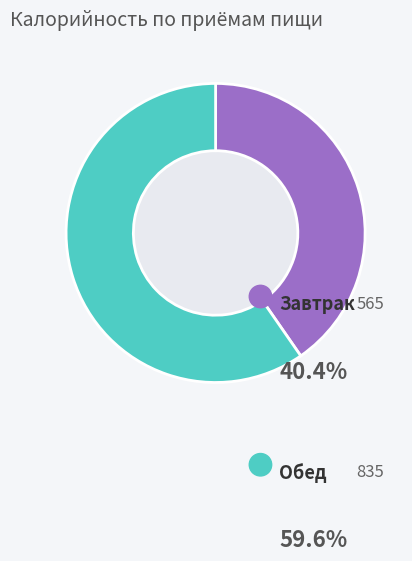

True or false: Обед accounts for 73% of the total.

False